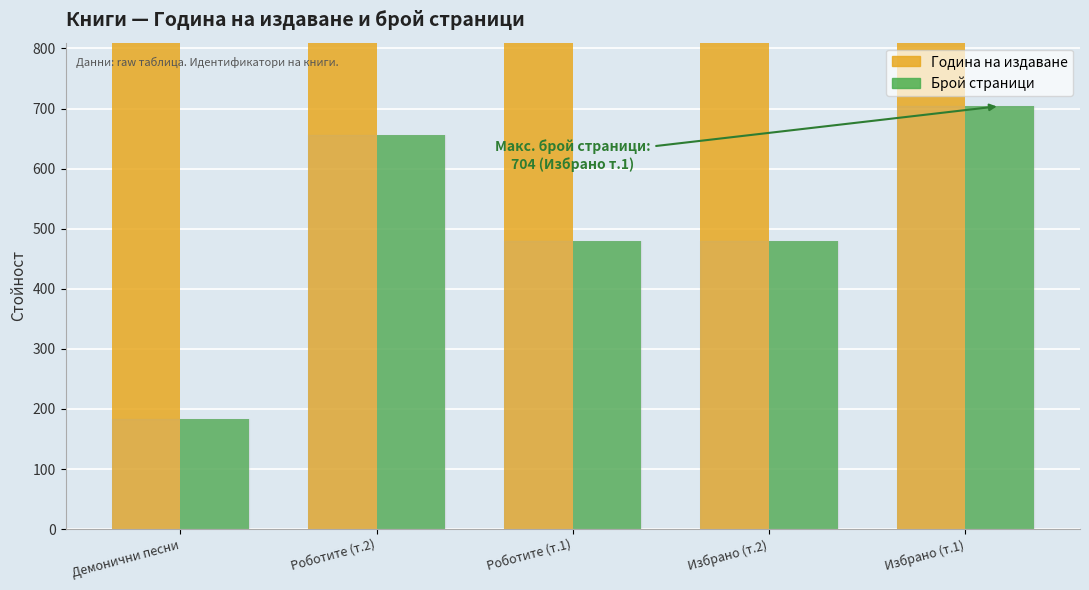

Where is Година на издаване nearest to the value 2011?

Роботите (т.1)